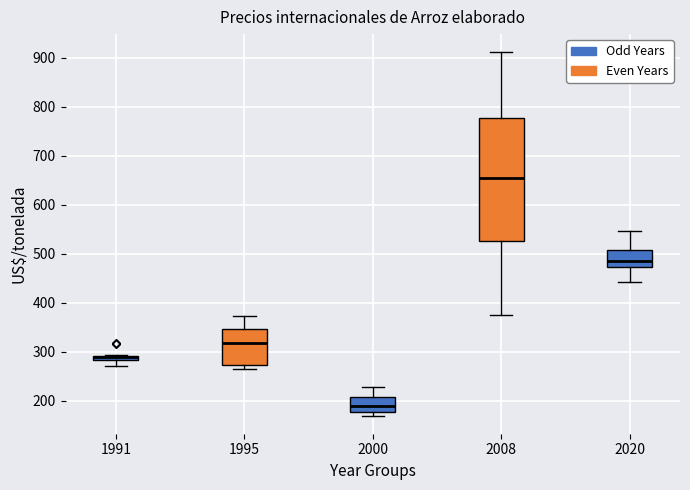

Where does the upper whisker of the box at x = 2000 end on the y-axis? The values are not printed on the chart, so give them approximately, as read against the axis.

230